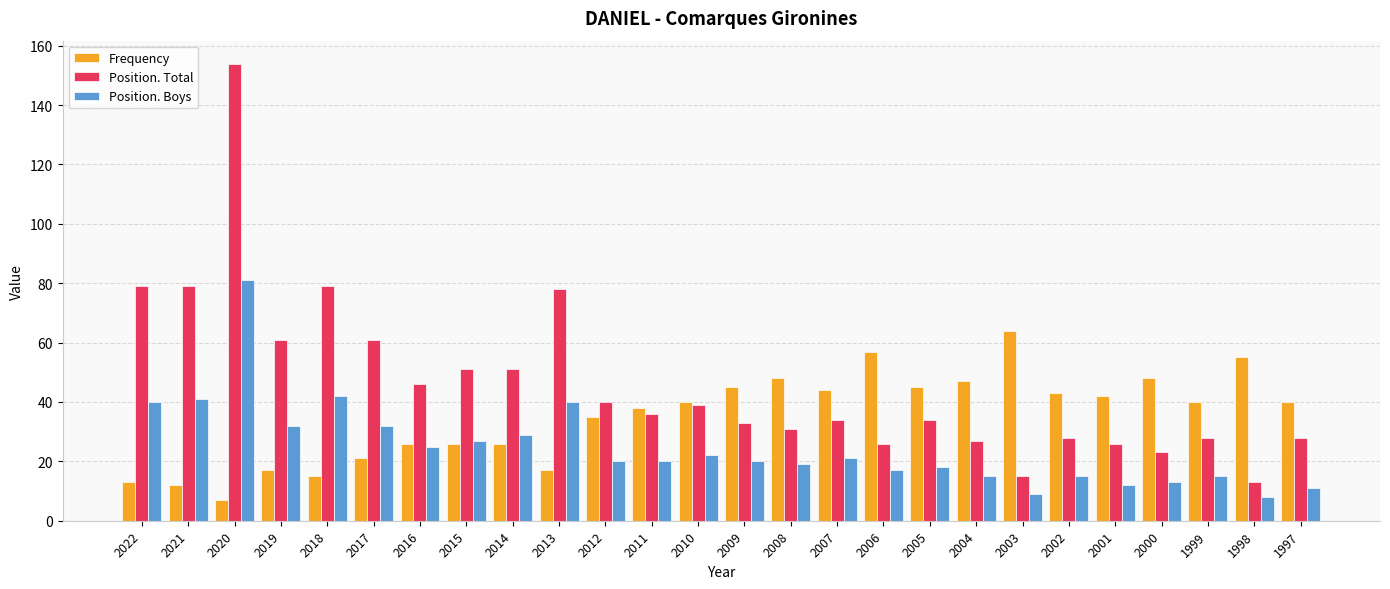

The Position. Boys series shows 19 at 2008. True or false?

True